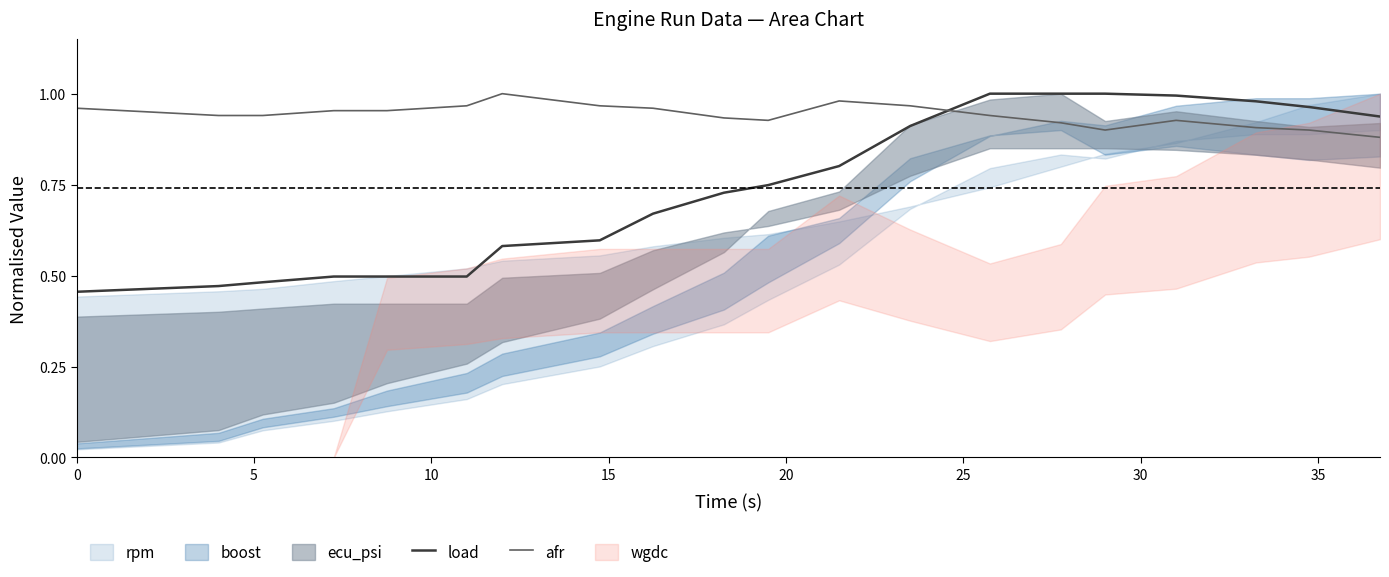

After their last crossing, which series has the higher values: load or afr?

load